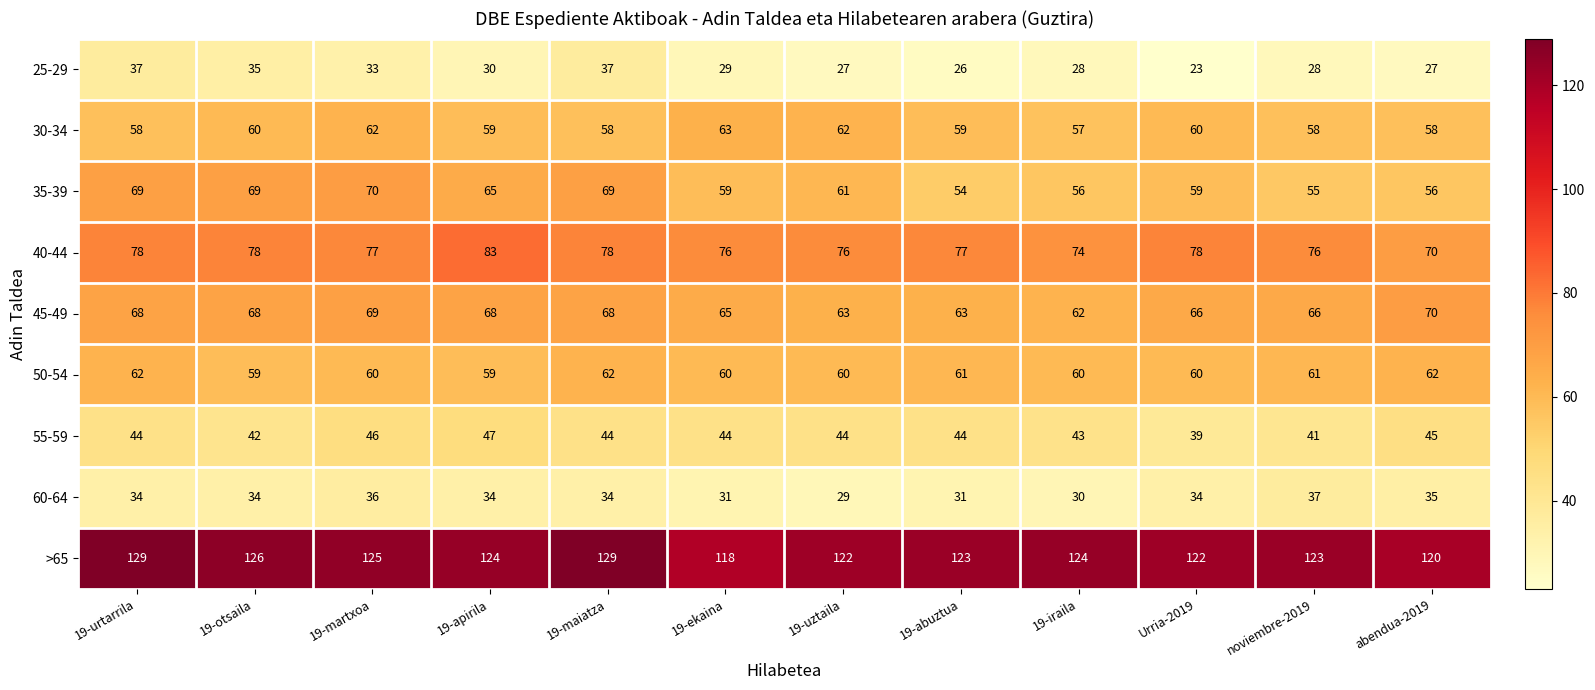

True or false: 30-34 has a value of 58 at abendua-2019.

True